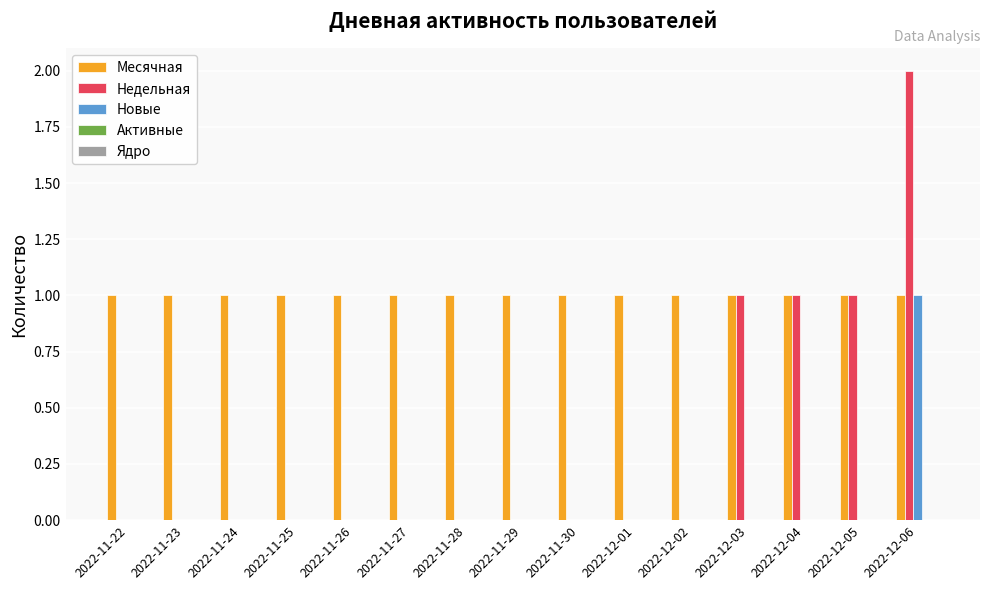

At which category does the chart reach its peak across all series?

2022-12-06